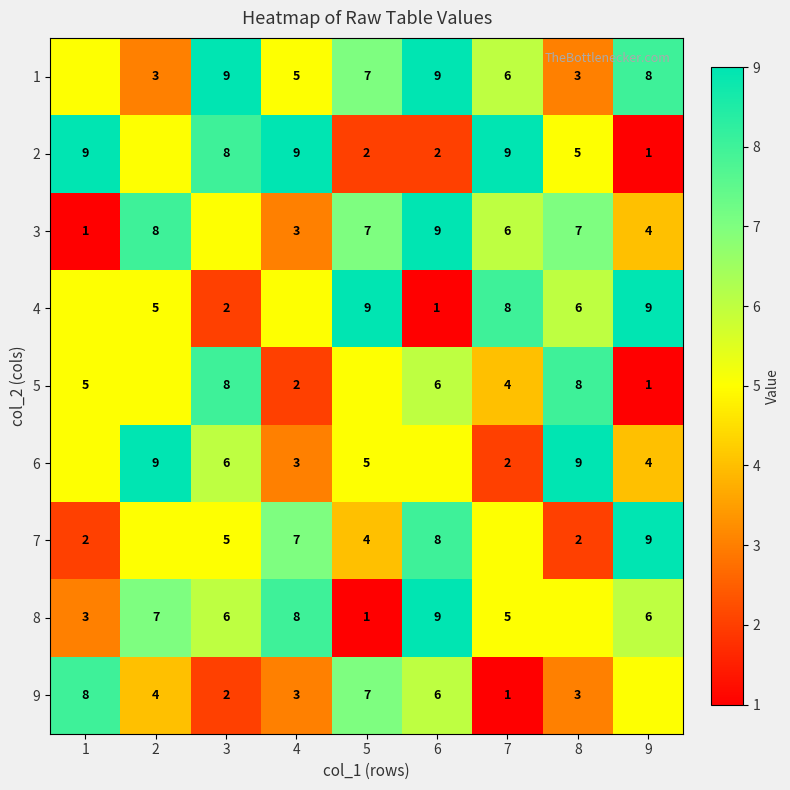

Between 4 and 2, which is larger?

4